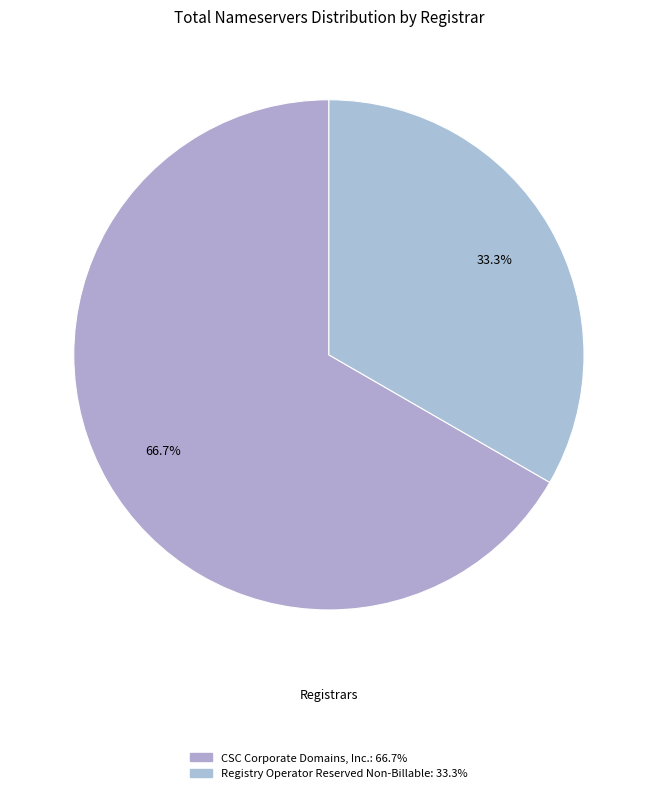

Is there a majority slice in this chart?

Yes